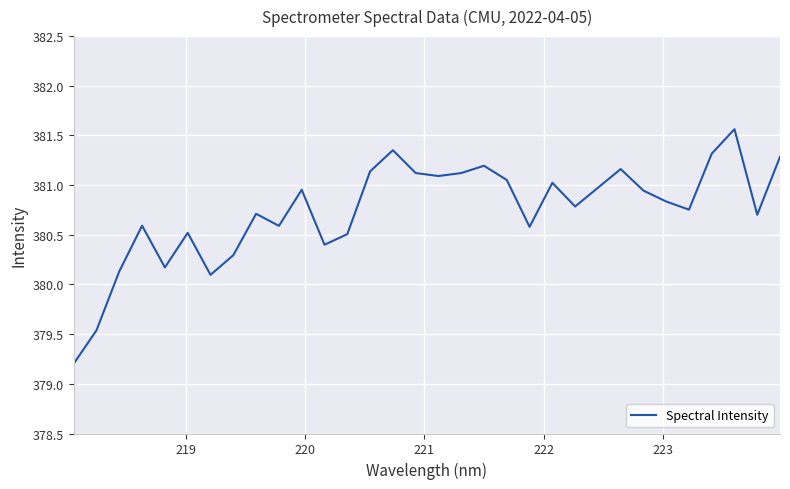

What is the difference between the maximum and minimum values?

2.4